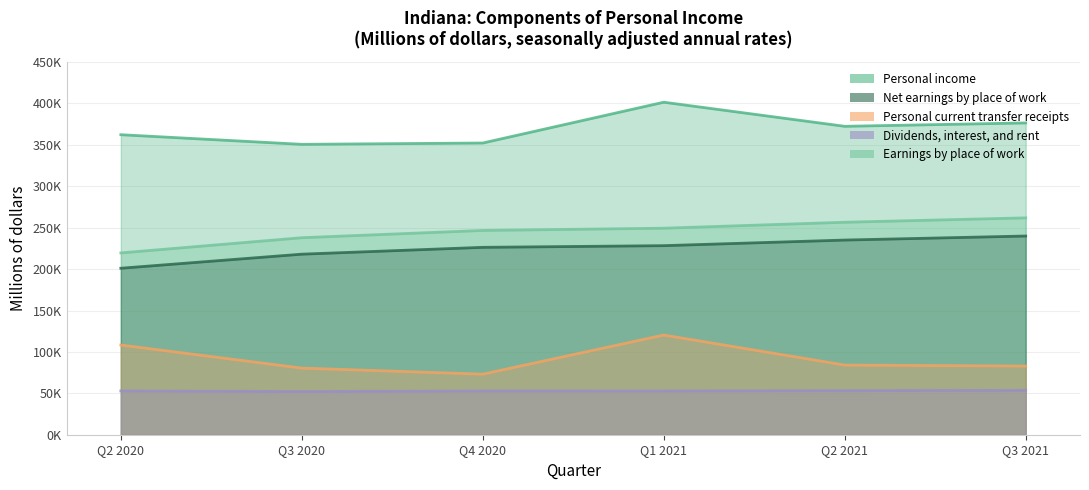

Rank the series at Q1 2021 from highest to lowest value.

Personal income, Earnings by place of work, Net earnings by place of work, Personal current transfer receipts, Dividends, interest, and rent